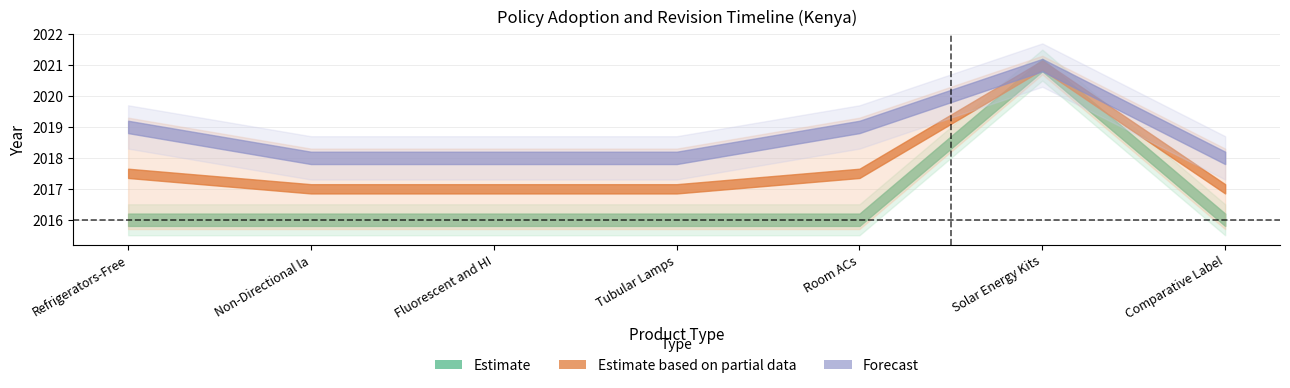

The value of Forecast at Refrigerators-Freezers is 804. True or false?

False